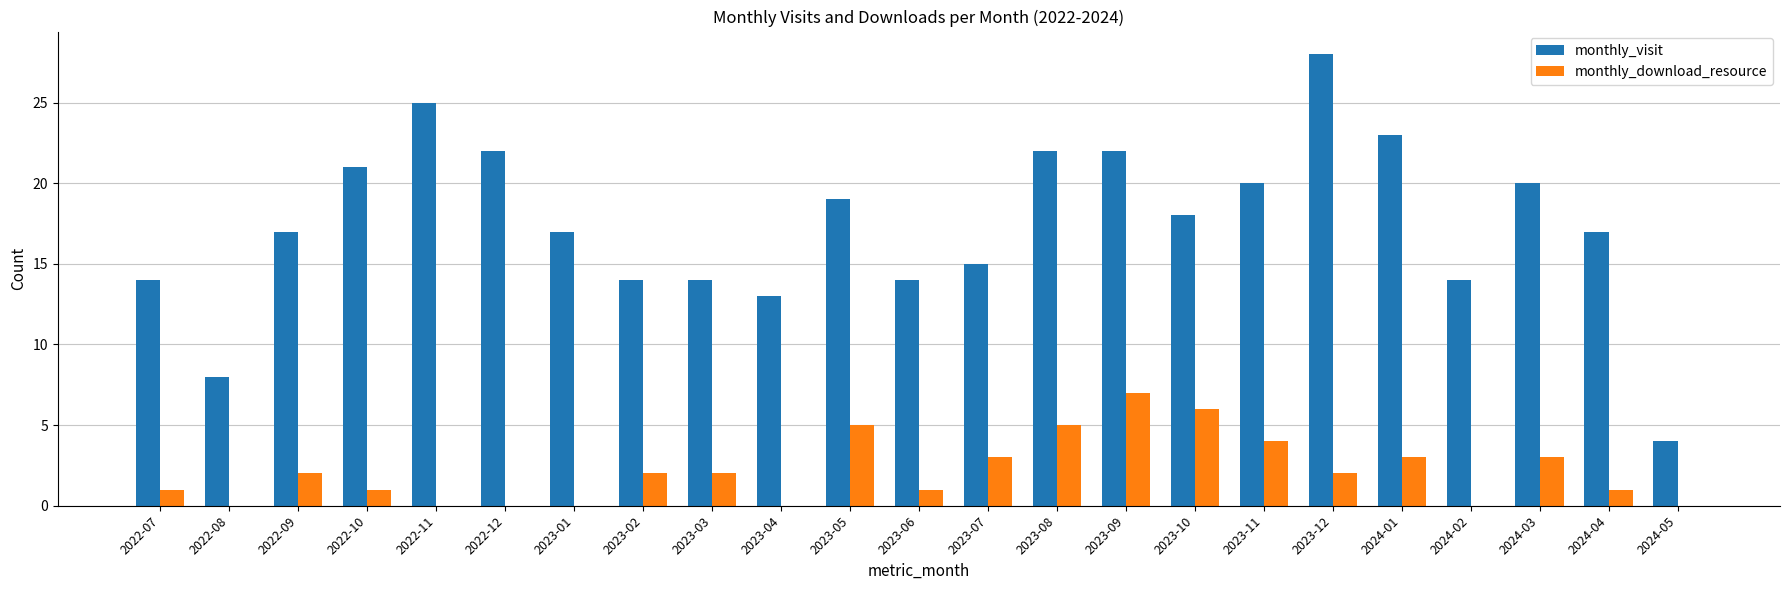

What is the greatest value displayed?

28